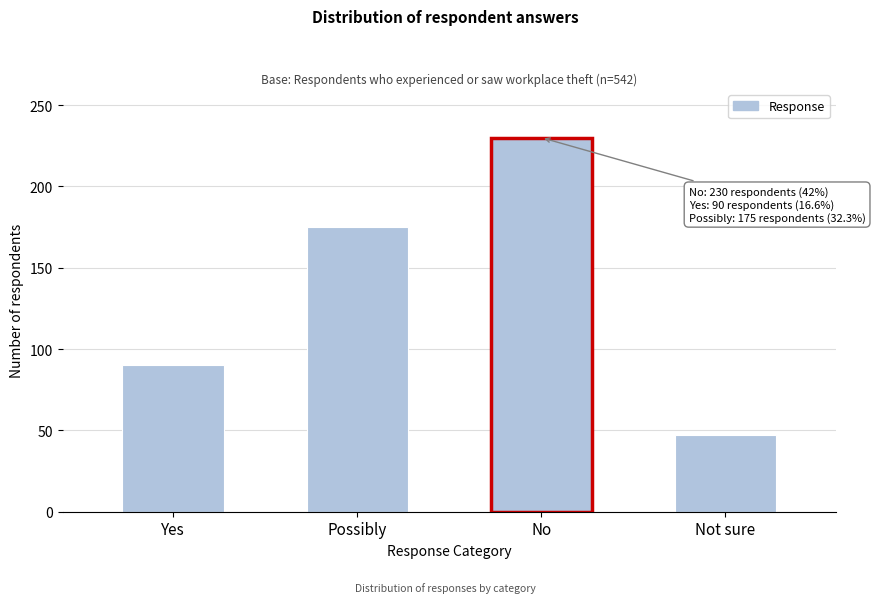

Reading right to left, list all the values displayed in this chart.

47	230	175	90